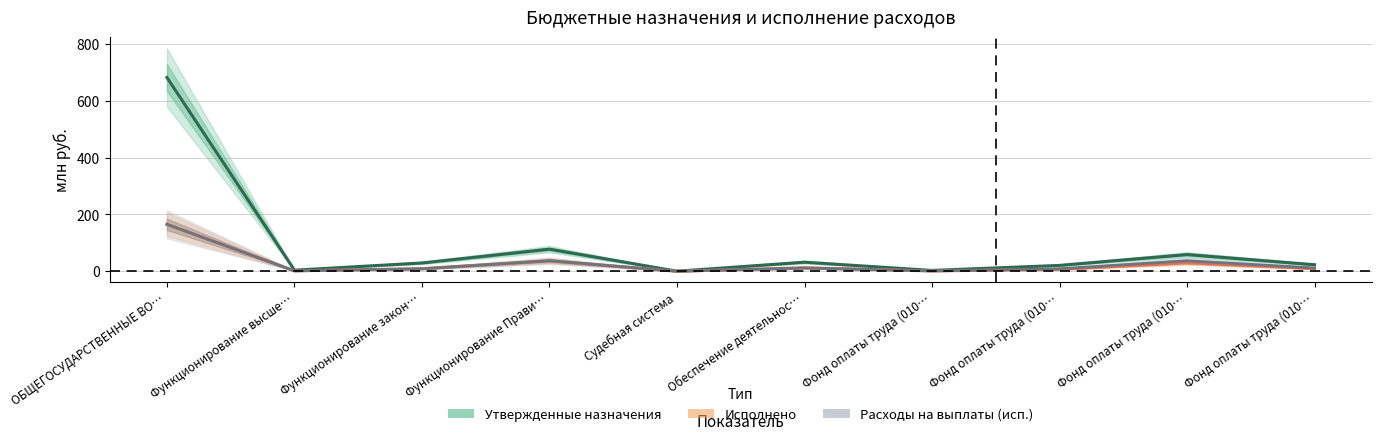

How many categories are shown in the chart?

10